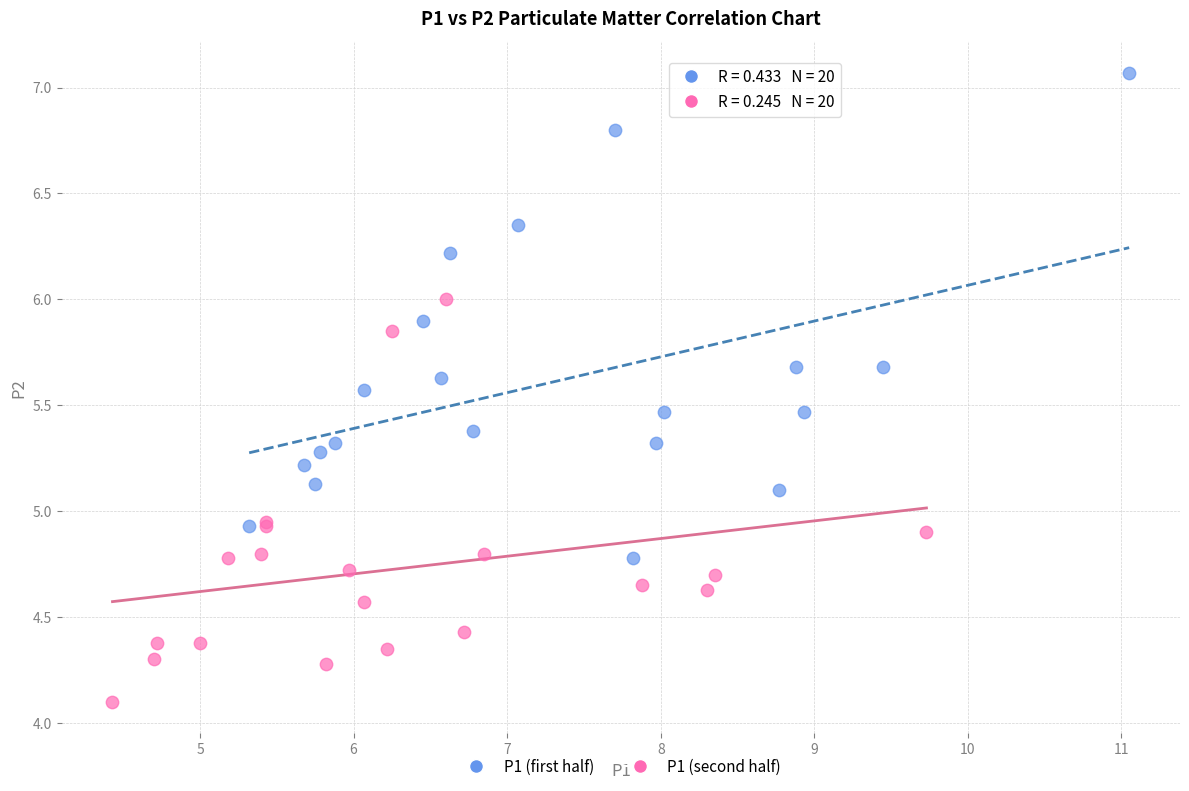

Which series contains the highest Y value?

P1 (first half)